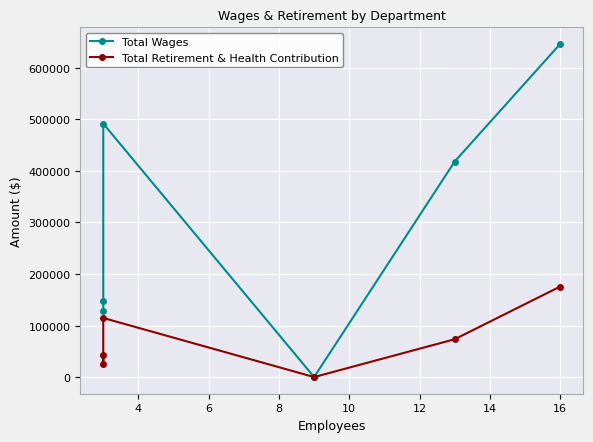

What is the difference between the maximum and second lowest values in the Total Retirement & Health Contribution series?

149857